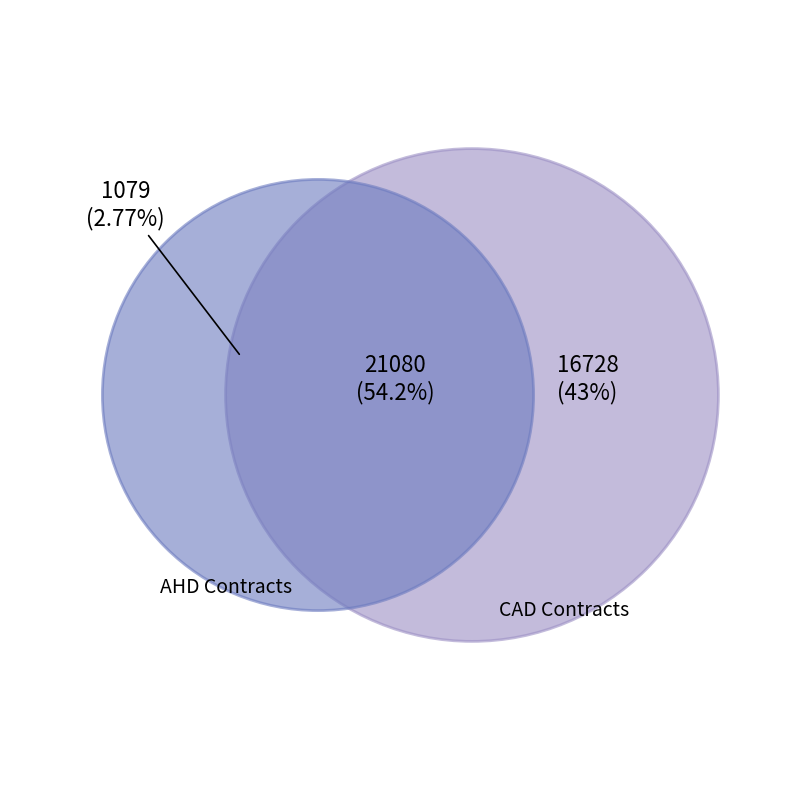

The AHD200715 slice represents 1% of the pie. True or false?

False